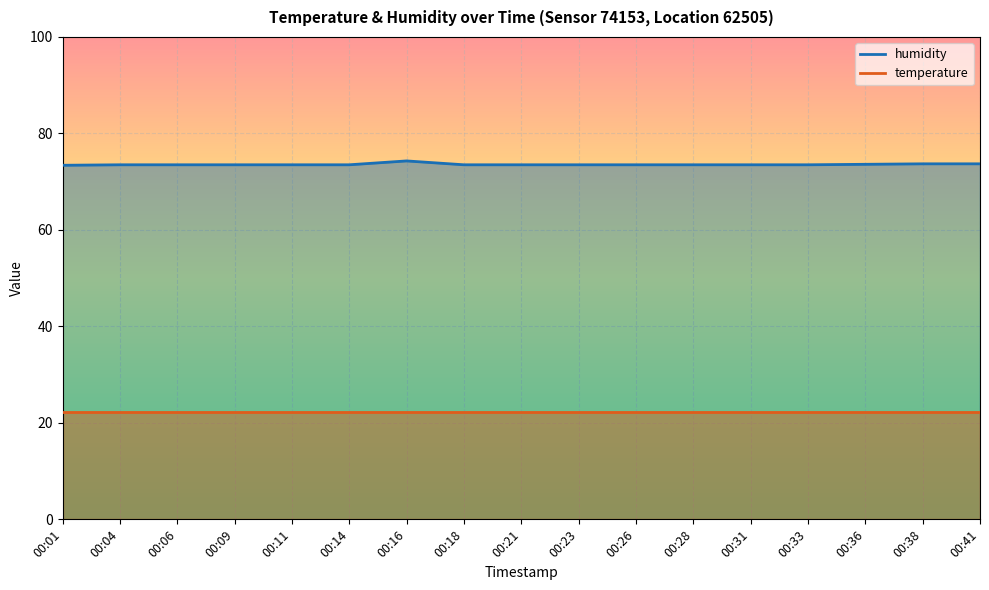

Reading left to right, extract all data points from this chart.

73.4	73.5	73.5	73.5	73.5	73.5	74.3	73.5	73.5	73.5	73.5	73.5	73.5	73.5	73.6	73.7	73.7